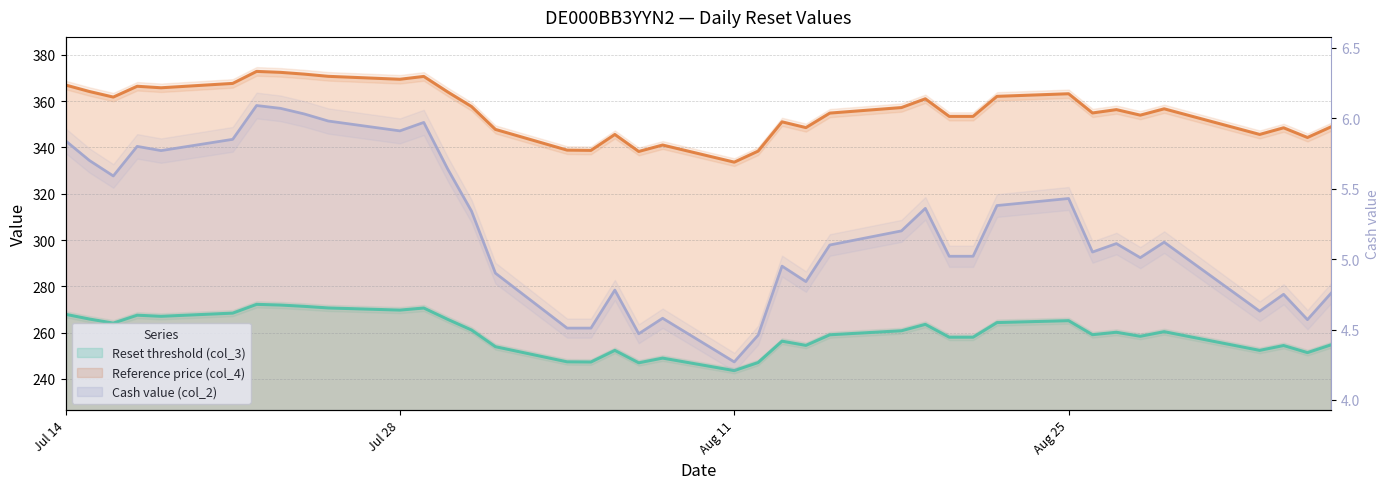

The Cash value (col_2) series shows 8.6 at 2025-08-01. True or false?

False